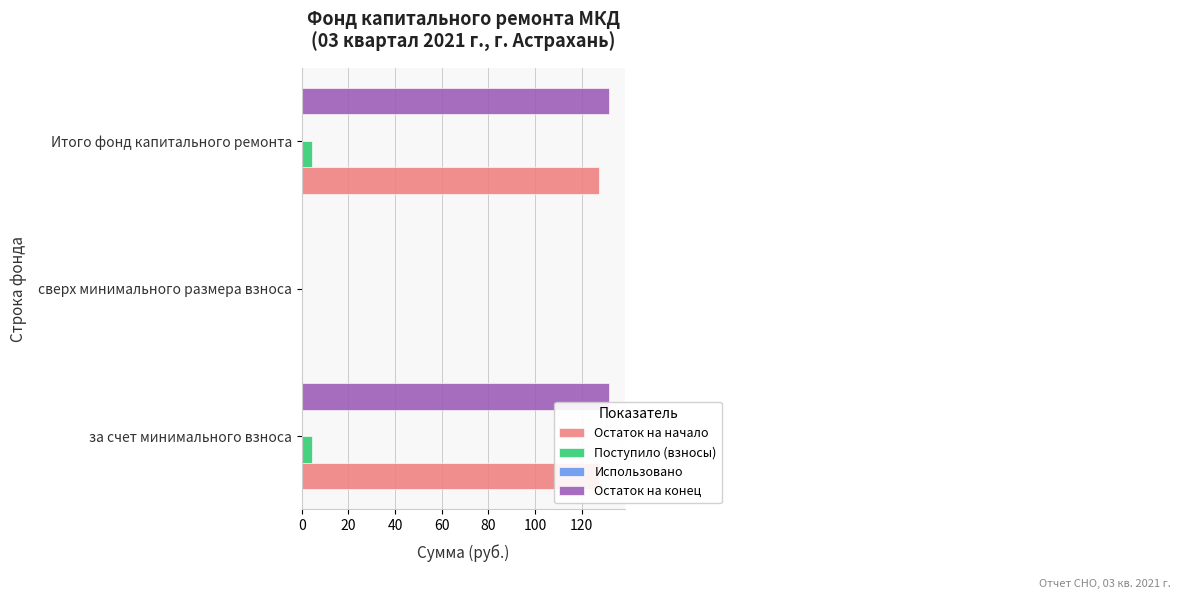

Count the number of categories in the chart.

3